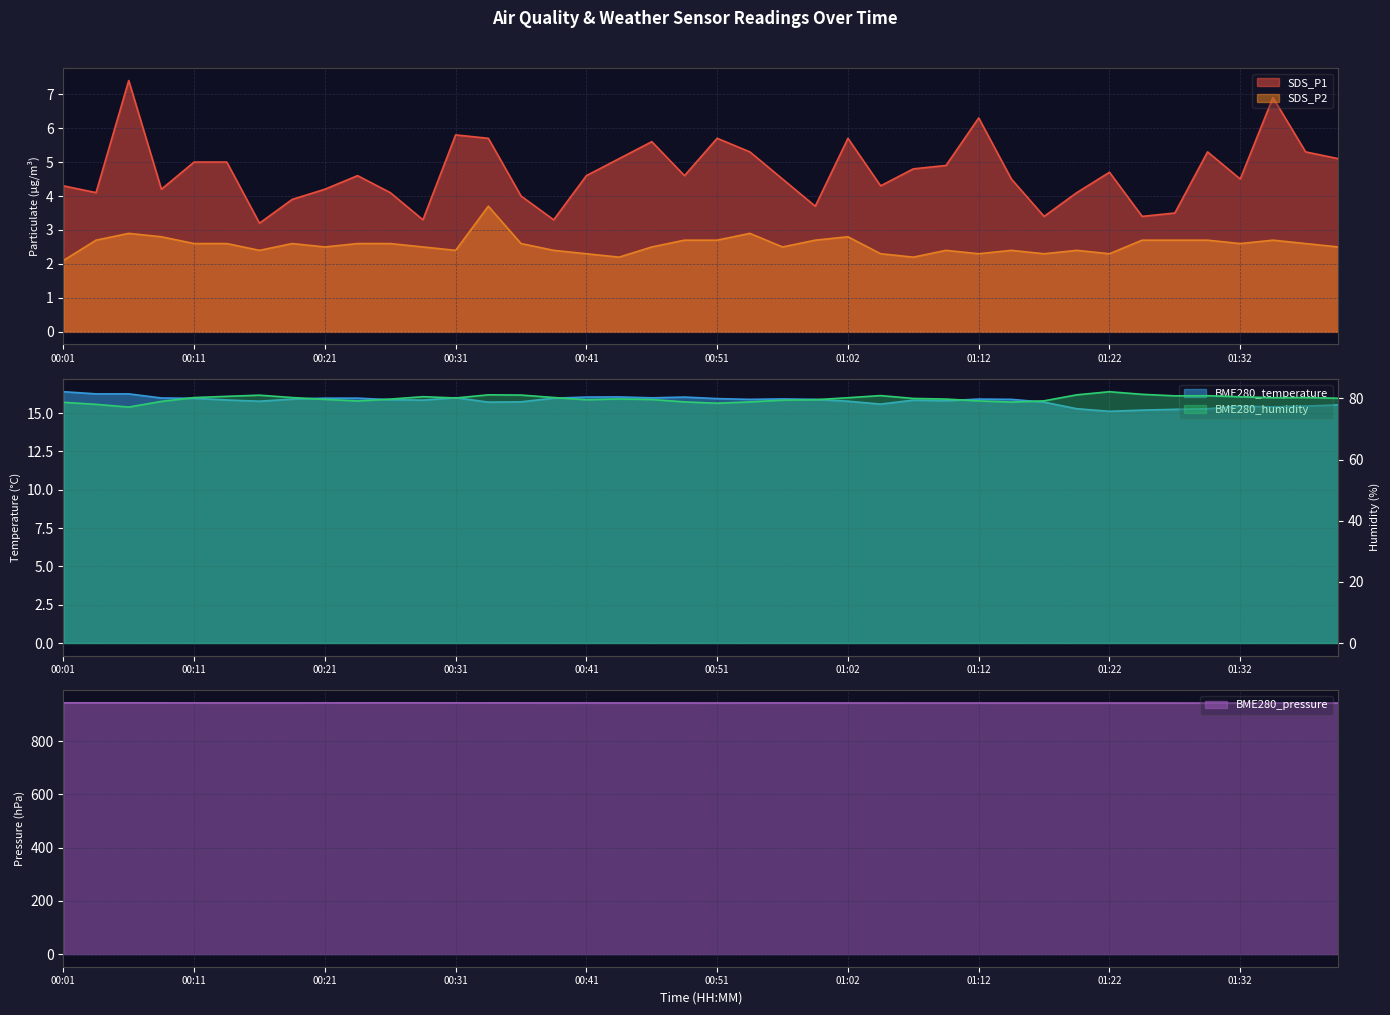

Which series has the largest total across all categories?

BME280_pressure